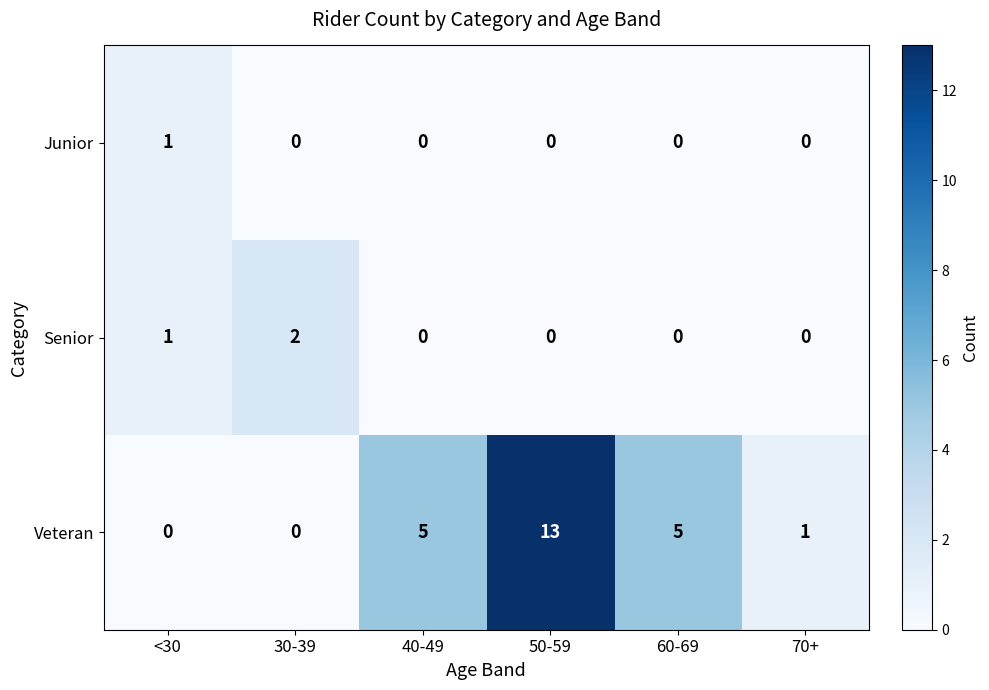

How many Junior values are between 0 and 1?

6